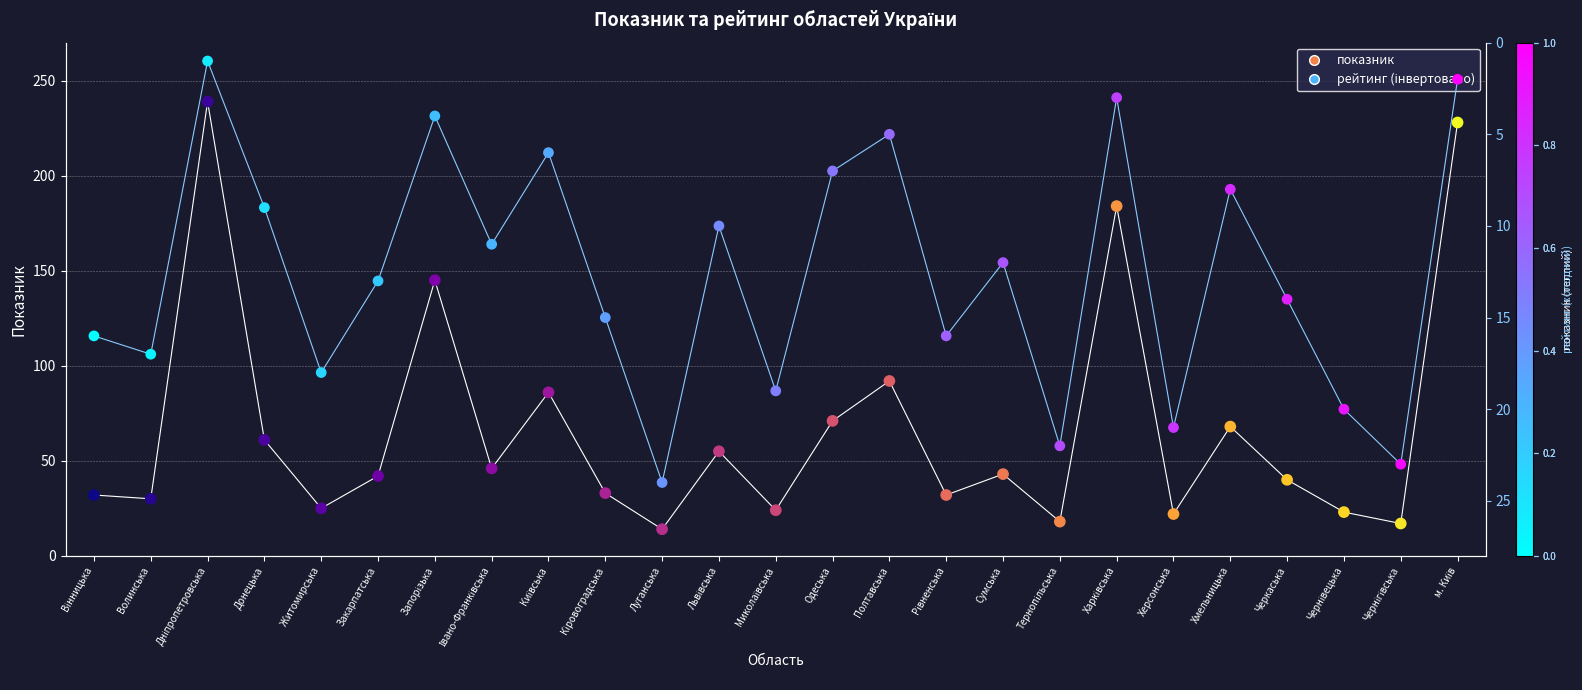

Which series contains the lowest Y value?

рейтинг